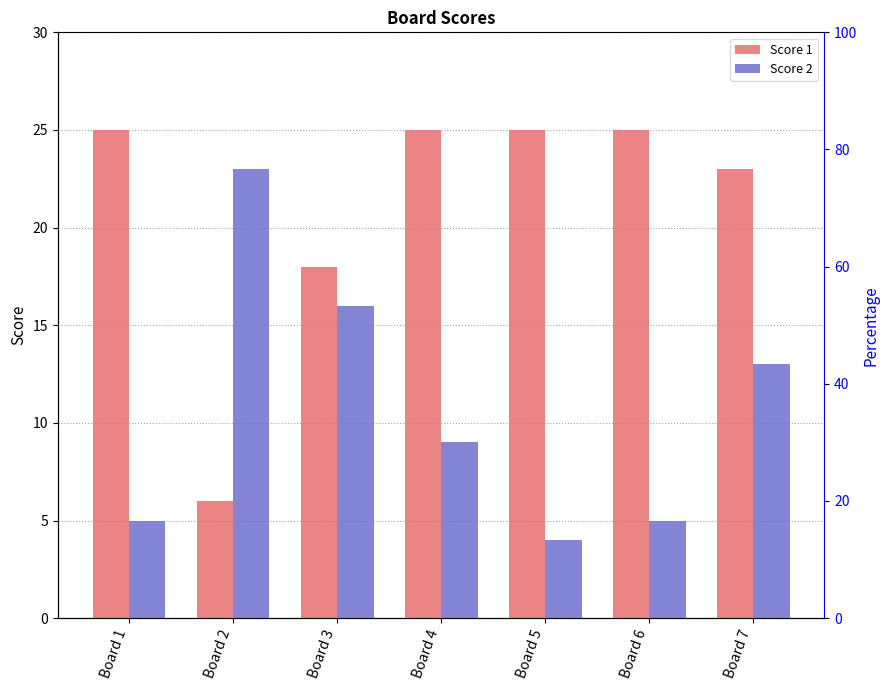

What are all the series names shown in the legend?

Score 1, Score 2